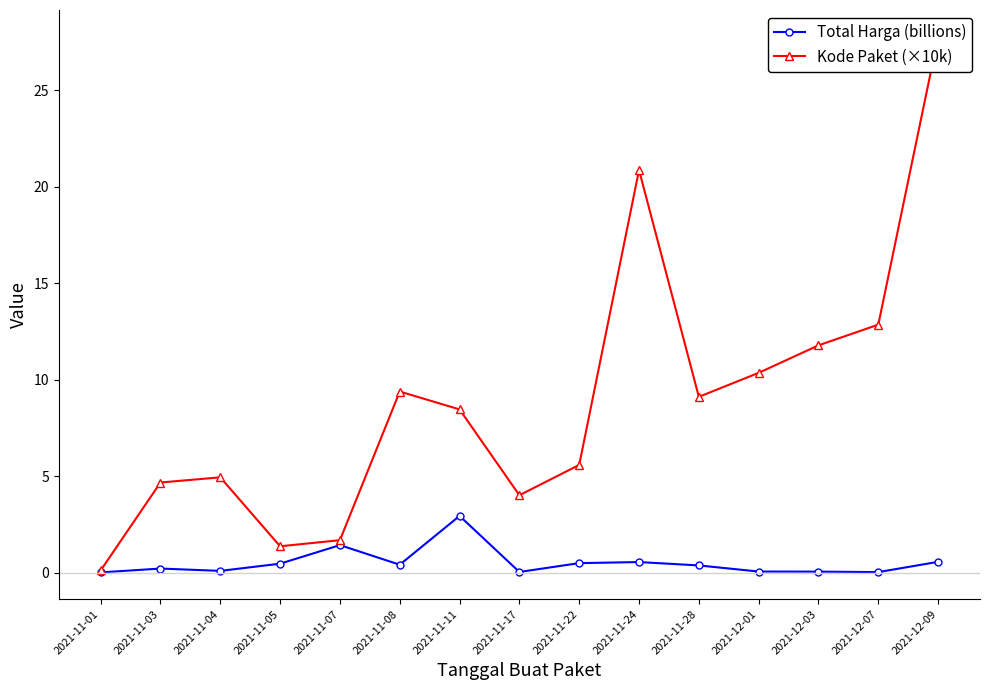

What is the label of the 7th point from the right?

2021-11-22